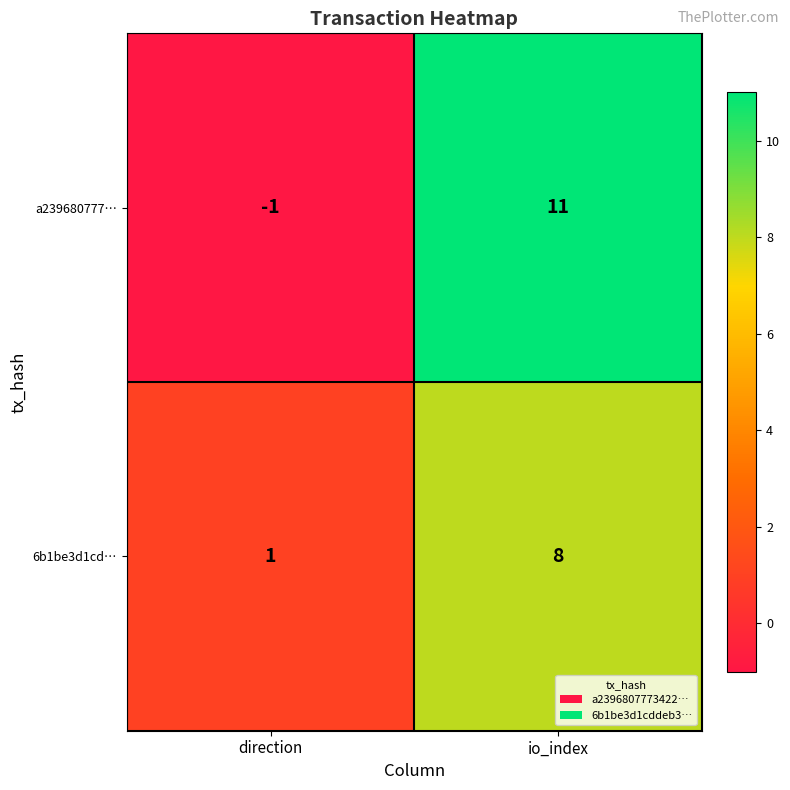

Rank the series by their average value, from lowest to highest.

6b1be3d1cd…, a239680777…